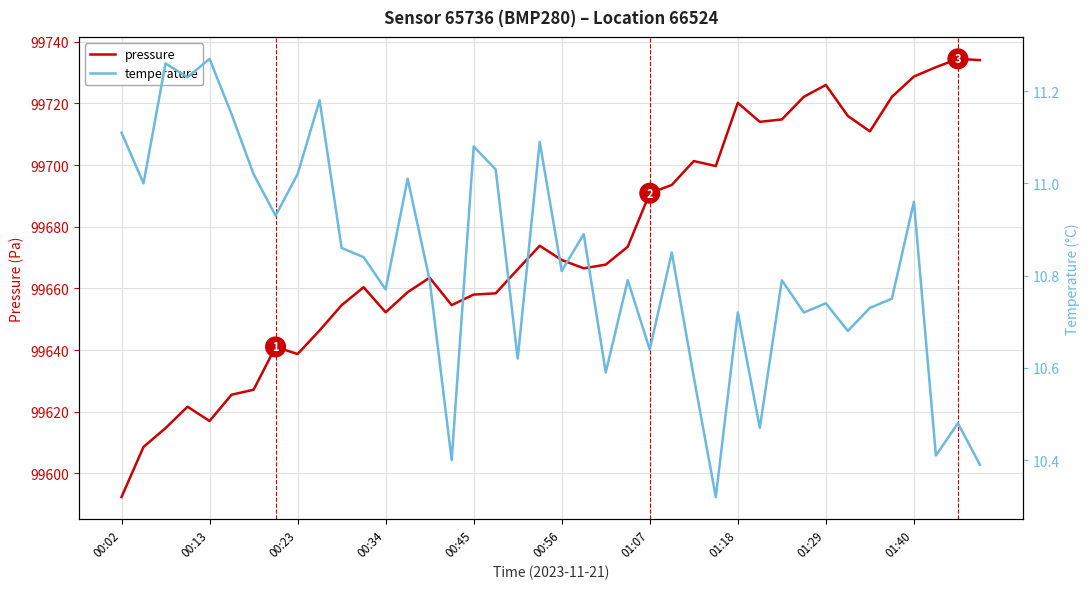

What are all the series names shown in the legend?

pressure, temperature